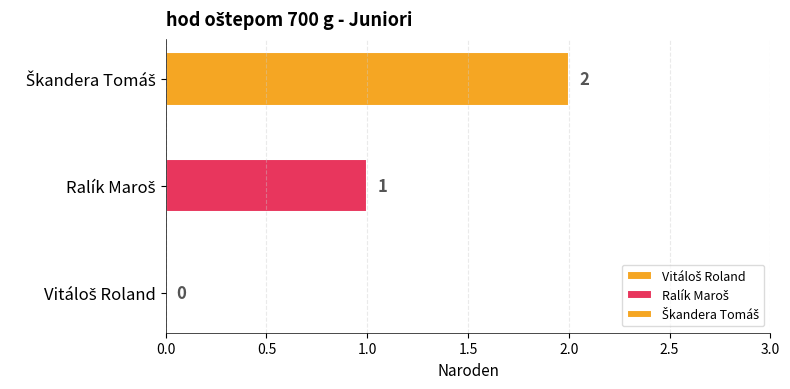

How many distinct data groups are displayed?

2